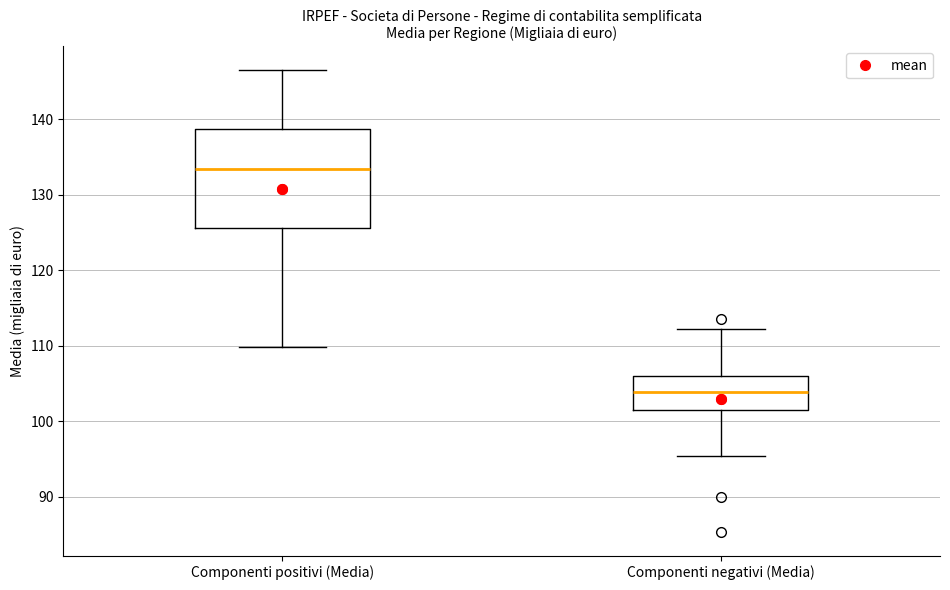

Reading left to right, read every box against the y-axis: the position of its median line, the range the box covers, and the ends of its whiskers. The values are not printed on the chart, so give them approximately, as read against the axis.

Componenti positivi (Media): median 133, box 126 to 139, whiskers 110 to 147
Componenti negativi (Media): median 104, box 101 to 106, whiskers 95 to 112